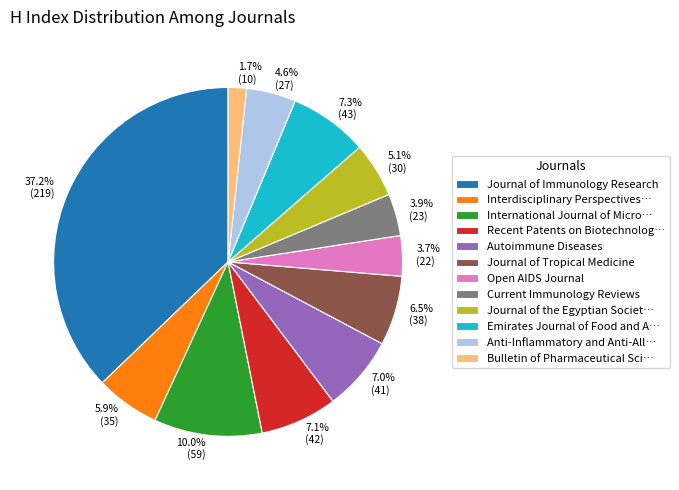

Is there any slice that represents more than half of the pie?

No